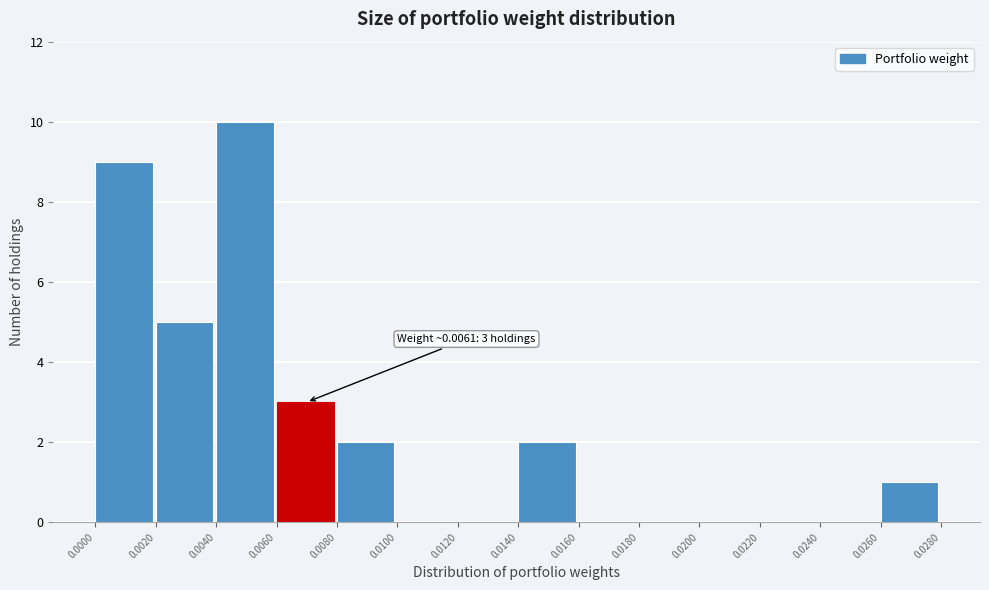

Which range on the x-axis has the tallest bar?

0.0040 to 0.0060